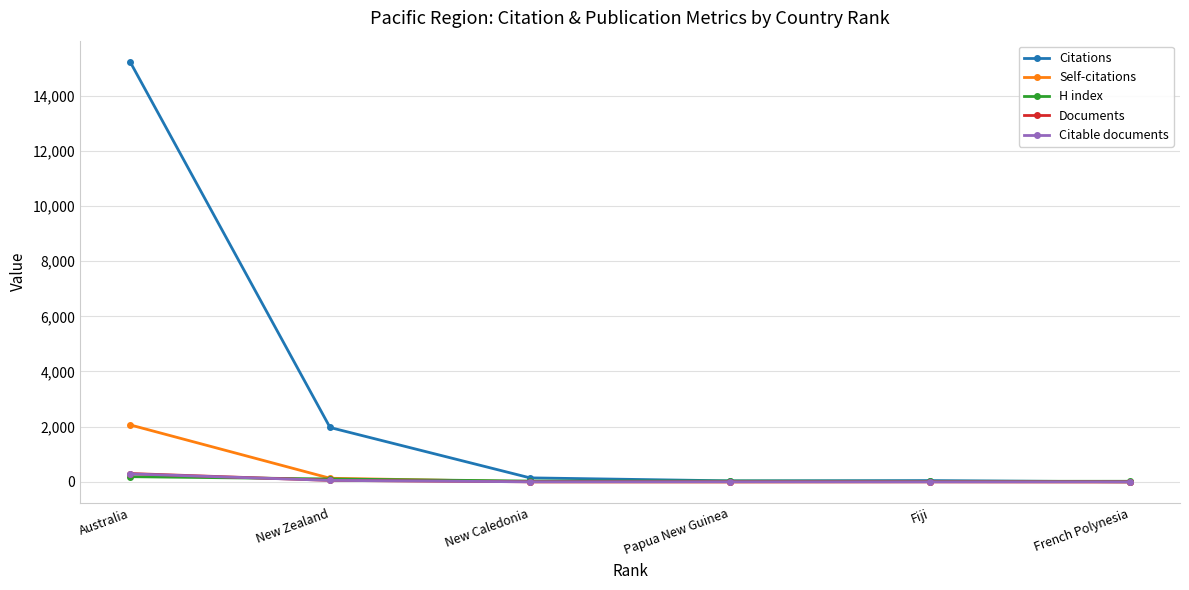

What is the total value across all series at New Zealand?

2319